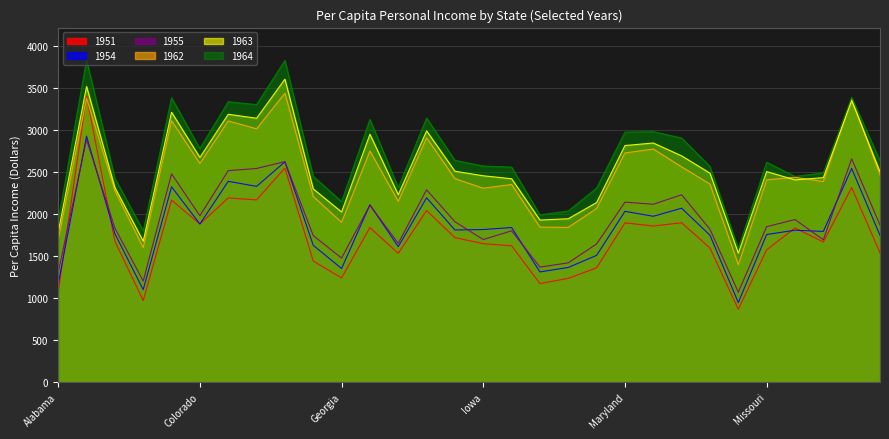

At how many categories does at least one series exceed 3329?

5